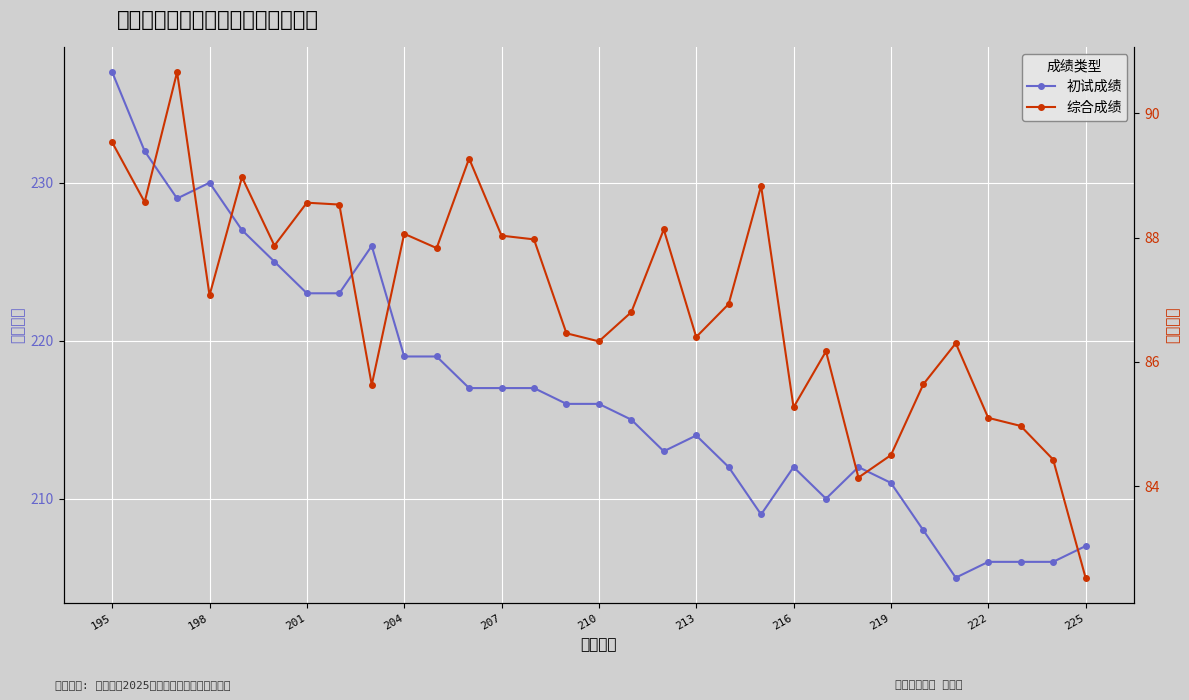

Reading right to left, transcribe all the data shown in this chart.

初试成绩: 207.0	206.0	206.0	206.0	205.0	208.0	211.0	212.0	210.0	212.0	209.0	212.0	214.0	213.0	215.0	216.0	216.0	217.0	217.0	217.0	219.0	219.0	226.0	223.0	223.0	225.0	227.0	230.0	229.0	232.0	237.0
综合成绩: 82.5	84.4	85.0	85.1	86.3	85.6	84.5	84.1	86.2	85.3	88.8	86.9	86.4	88.1	86.8	86.3	86.5	88.0	88.0	89.3	87.8	88.1	85.6	88.5	88.6	87.9	89.0	87.1	90.7	88.6	89.5